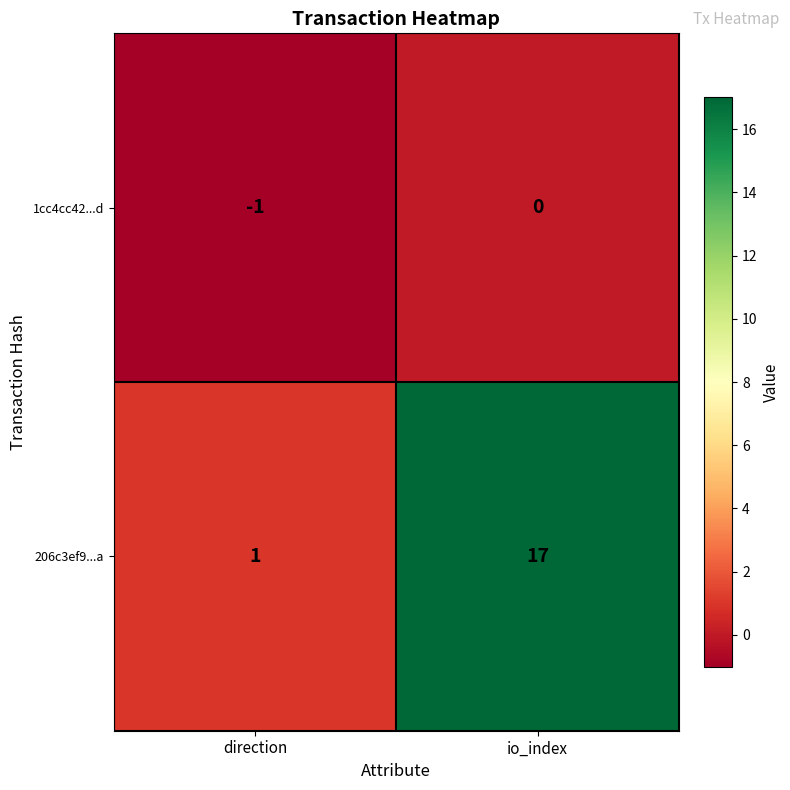

The 206c3ef9...a series shows 1 at direction. True or false?

True